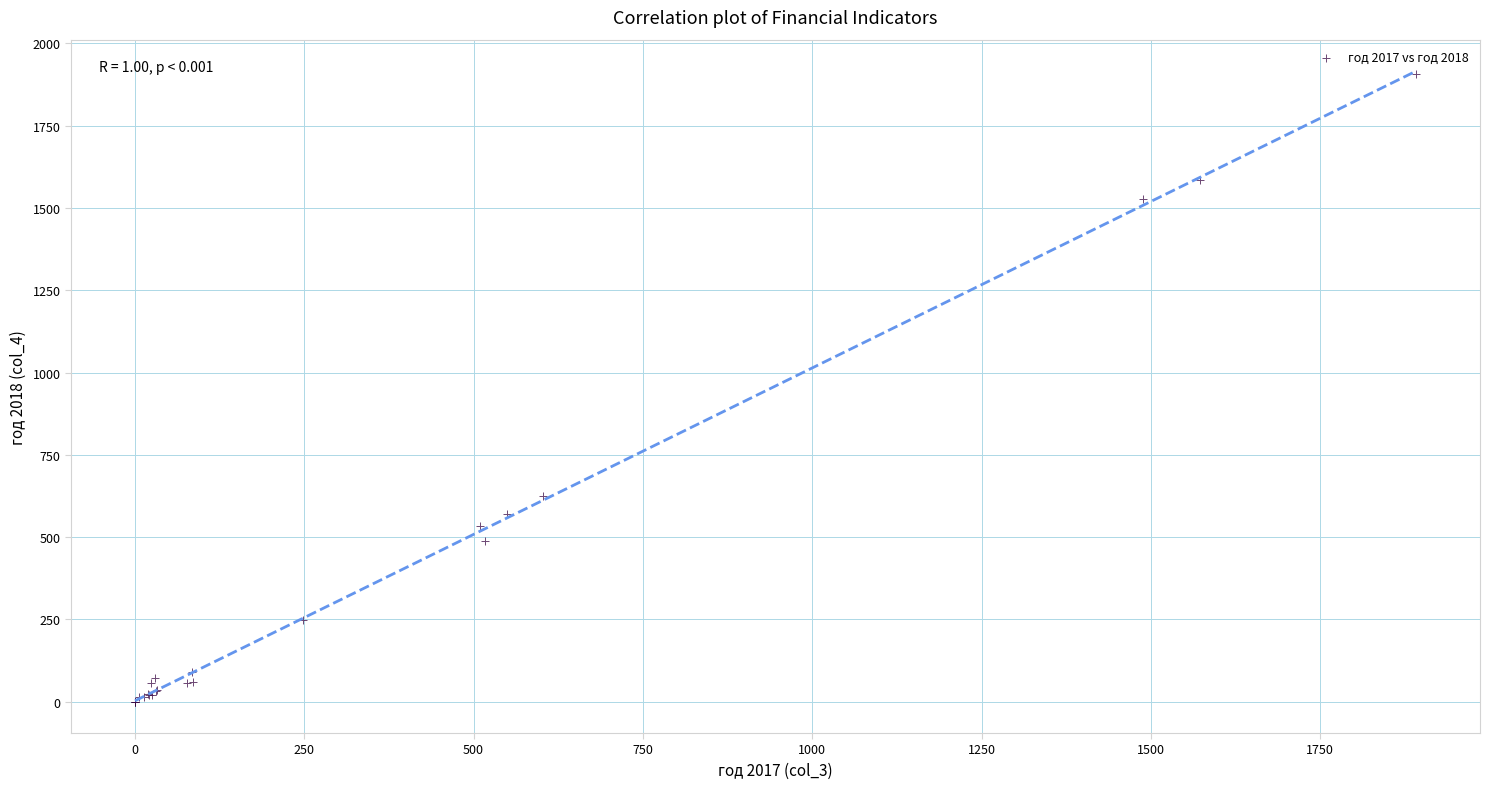

What Y value in the scatter plot is closest to 954?

624.7